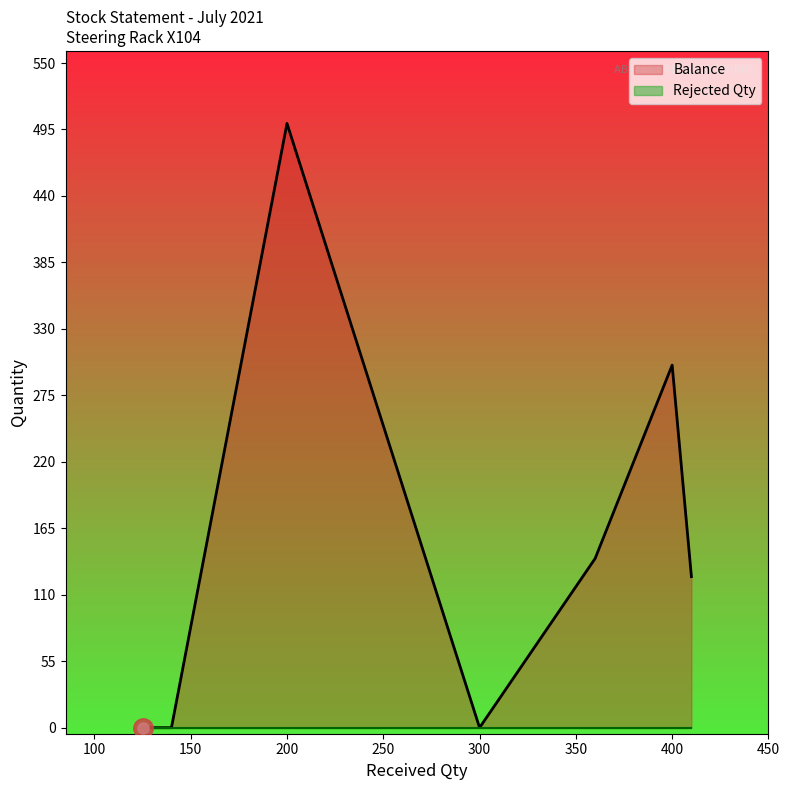

Which category has the lowest value across all series?

300